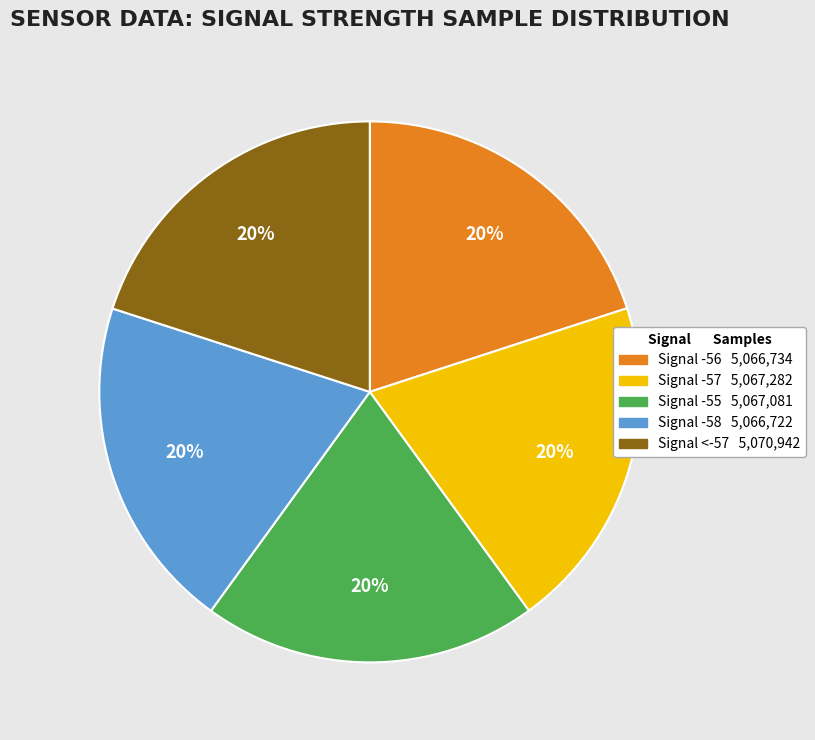

To the nearest percent, what is the average slice percentage?

20%